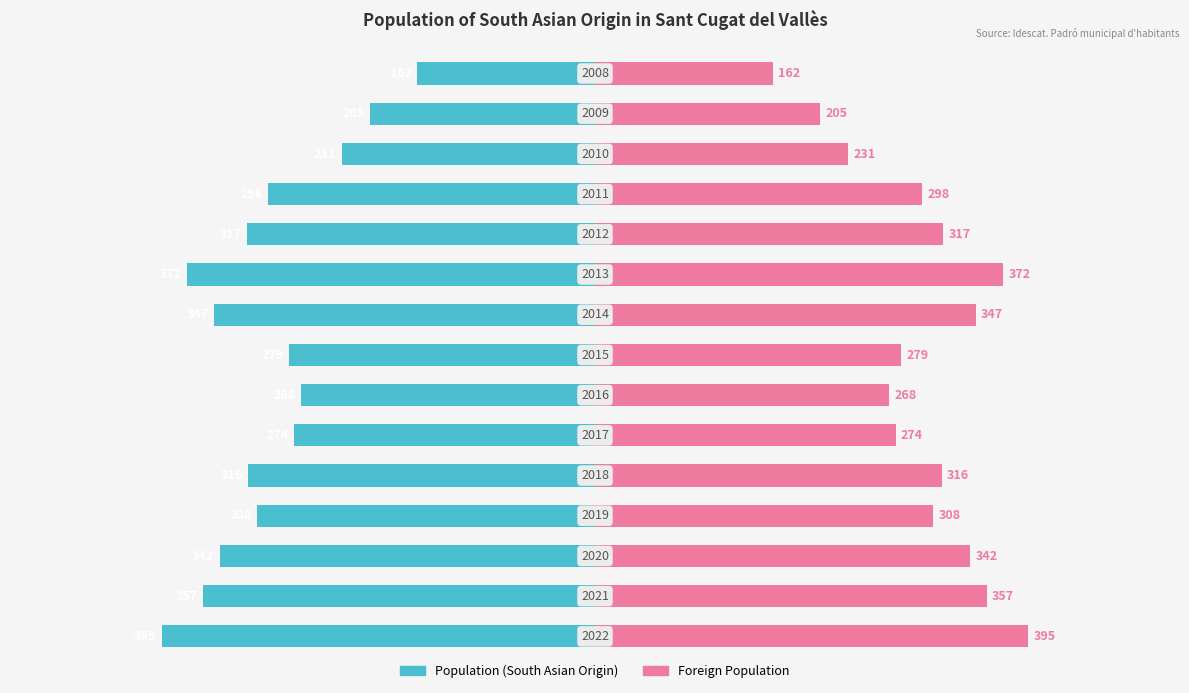

Are the bars grouped side by side (vs. stacked)?

Yes